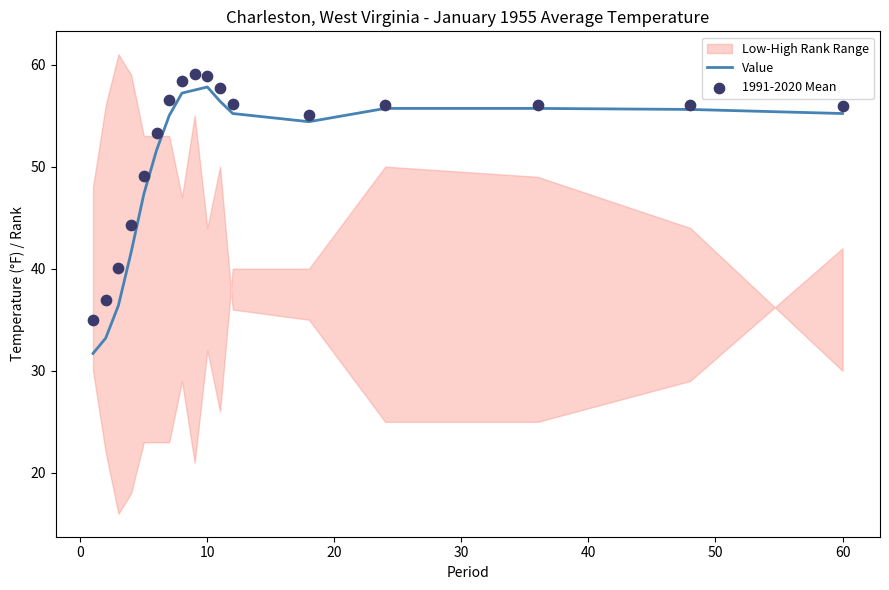

True or false: Value has a value of 57.8 at 10.

True